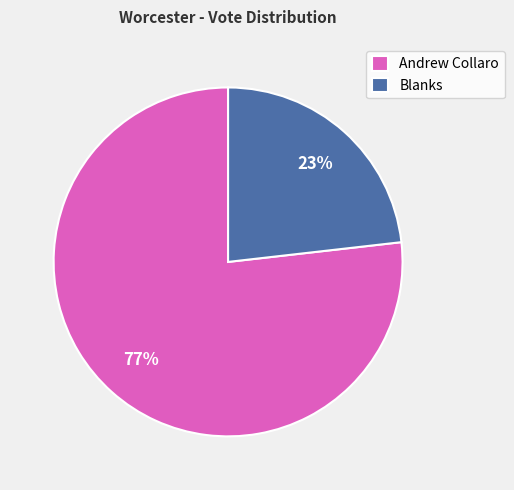

To the nearest percent, what portion does Andrew Collaro represent?

77%